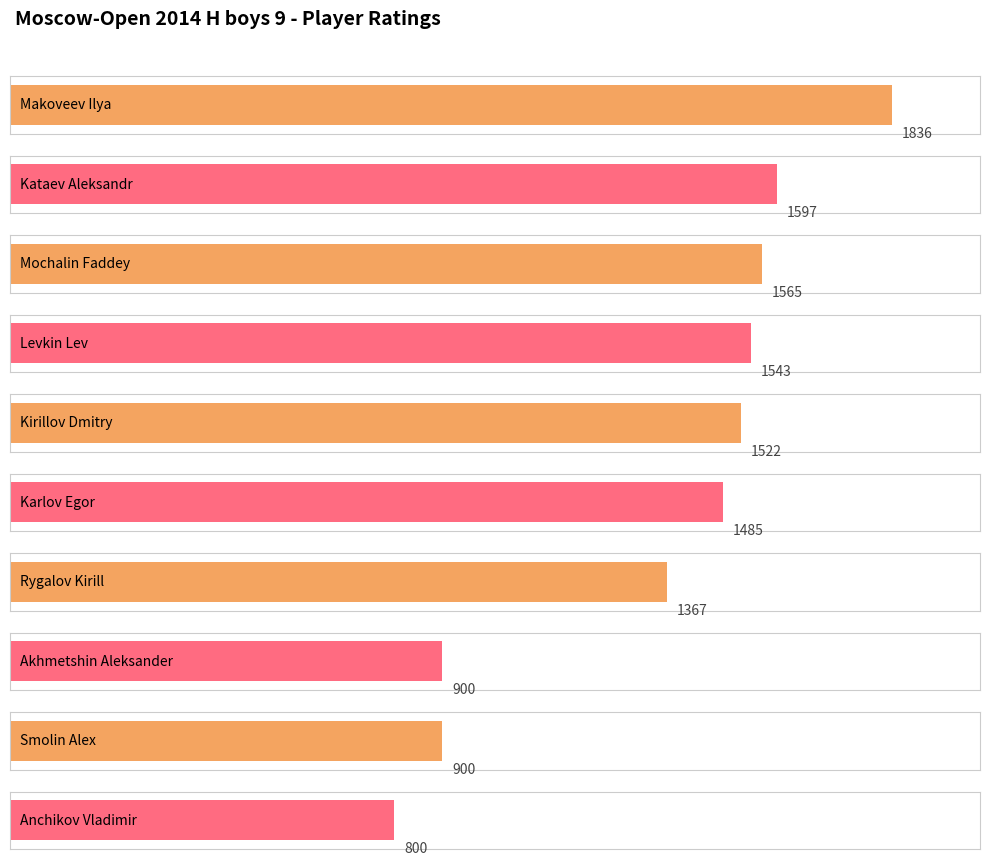

What is the label of the 7th bar from the left?

Rygalov Kirill